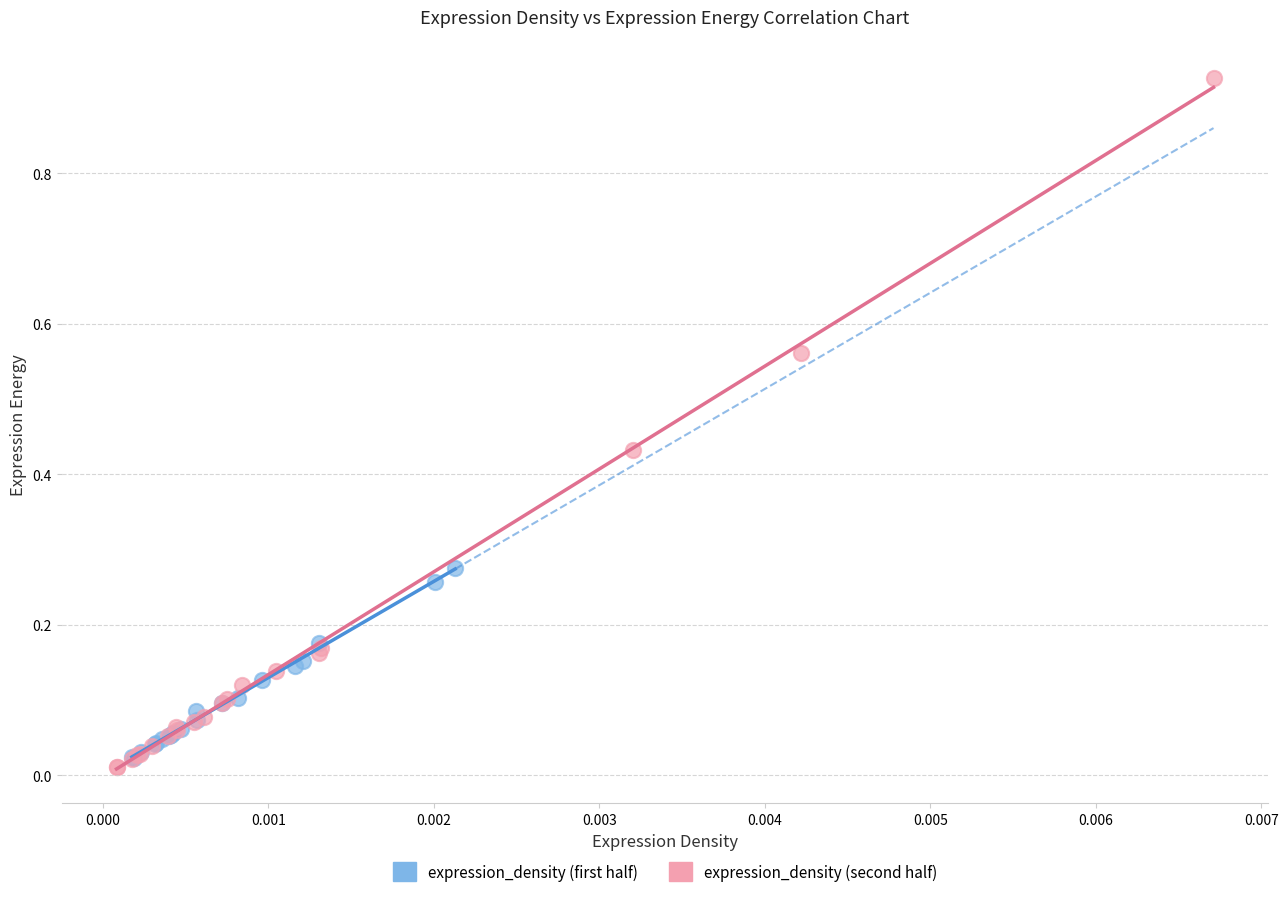

Which series contains the highest Y value?

expression_density (second half)